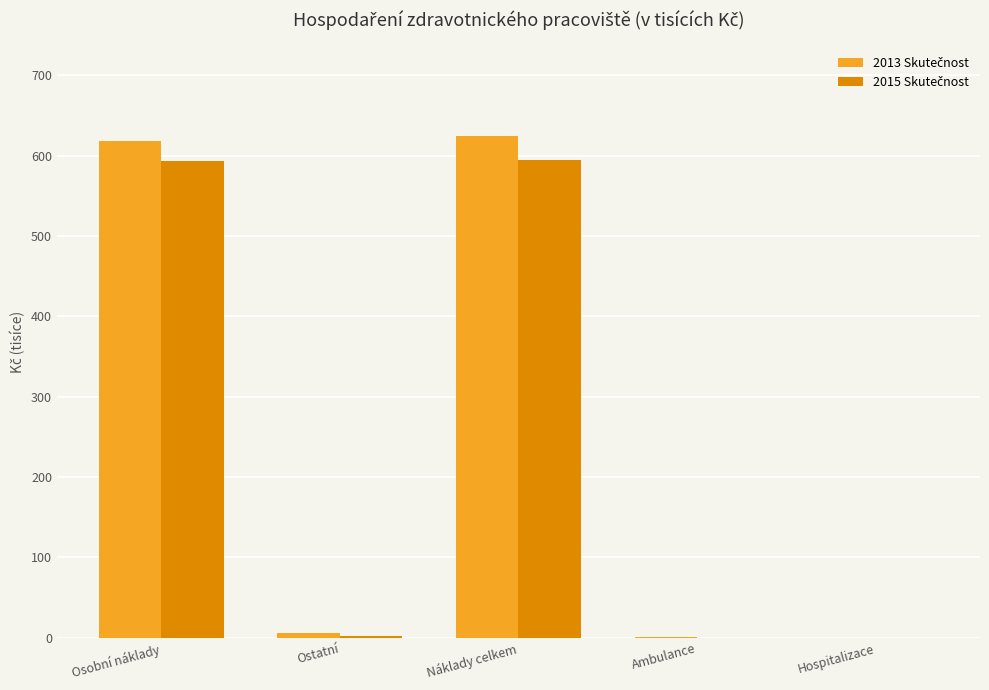

How many distinct data groups are displayed?

2